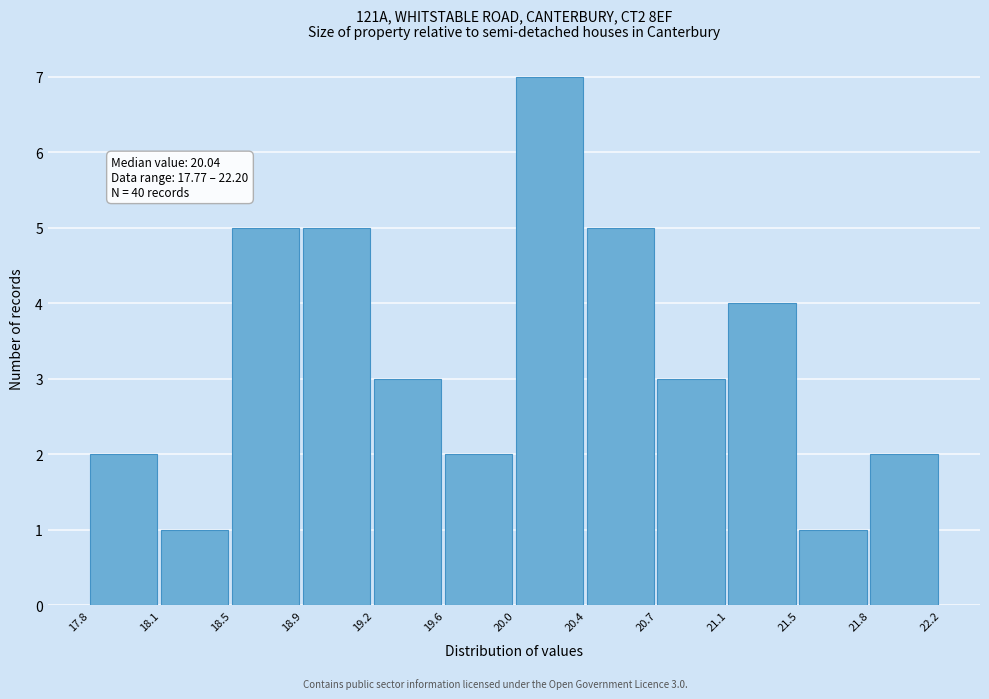

Over which range of the x-axis is the bar tallest?

20.0 to 20.4